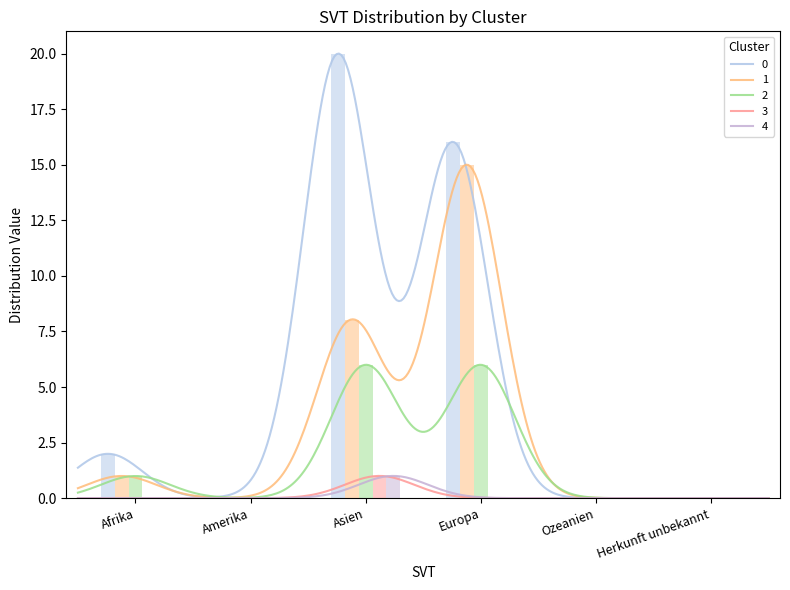

Reading left to right, list all the values displayed in this chart.

Total Wiedererwägungsgesuche: 2	0	20	16	0	0
Total Erledigungen: 1	0	8	15	0	0
Hängige Wiedererwägungsgesuche: 1	0	6	6	0	0
Asylgewährungen: 0	0	1	0	0	0
Widerrufe Asyl: 0	0	1	0	0	0